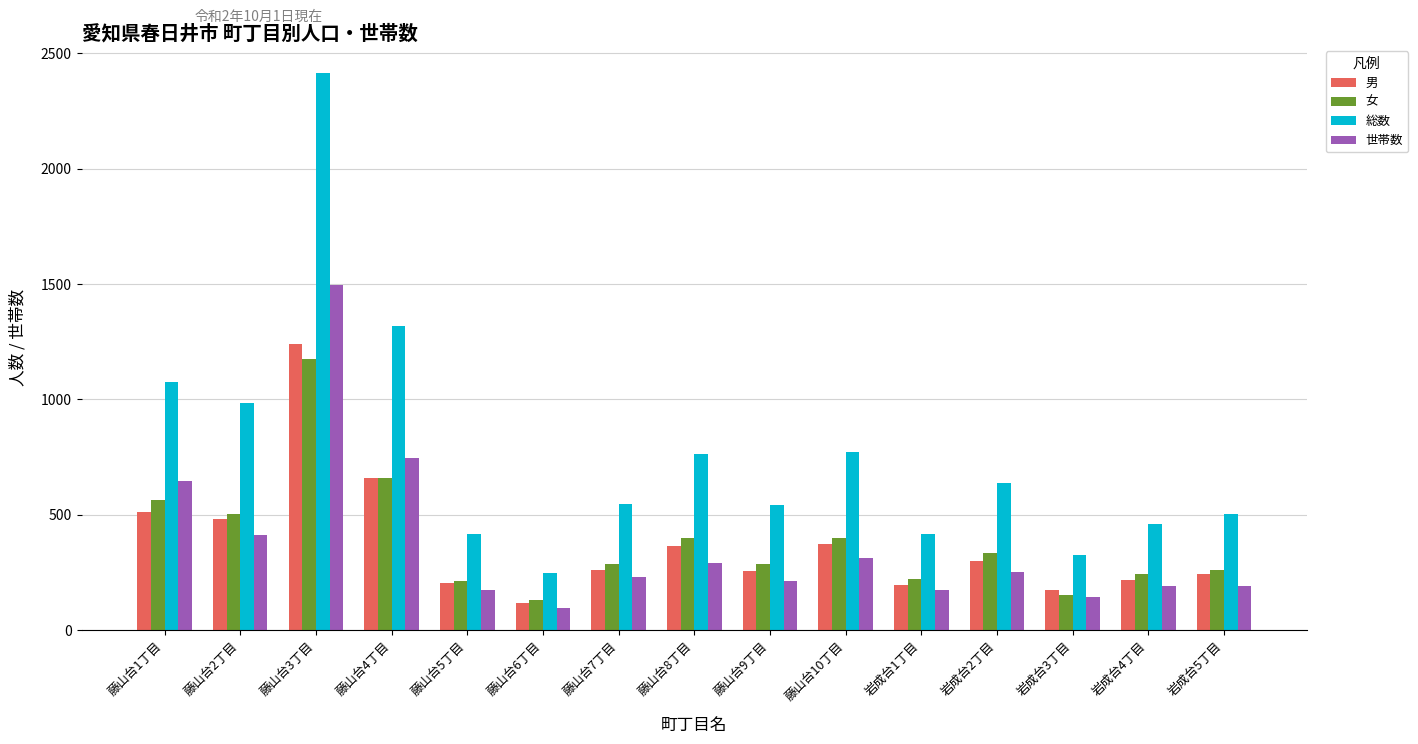

Which category has the lowest value across all series?

藤山台6丁目